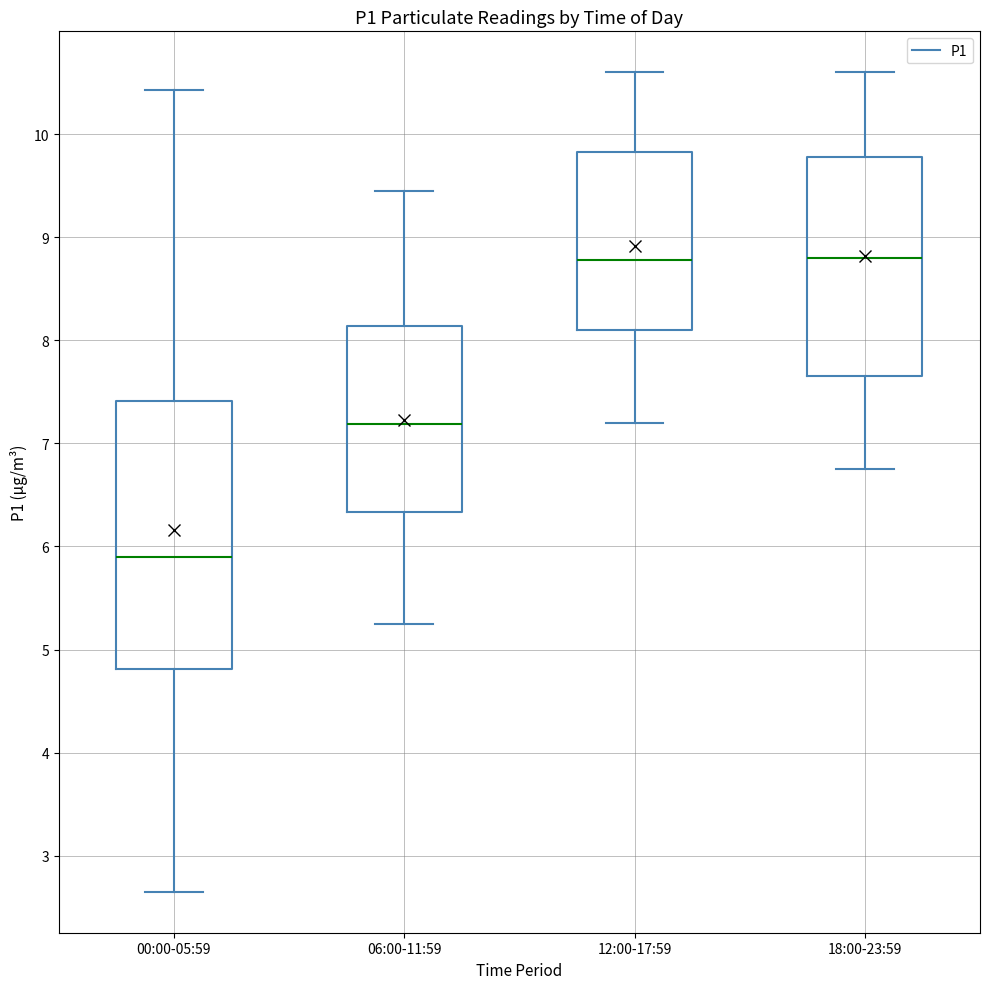

Where does the lower whisker of the box for 00:00-05:59 end on the y-axis? The values are not printed on the chart, so give them approximately, as read against the axis.

2.7